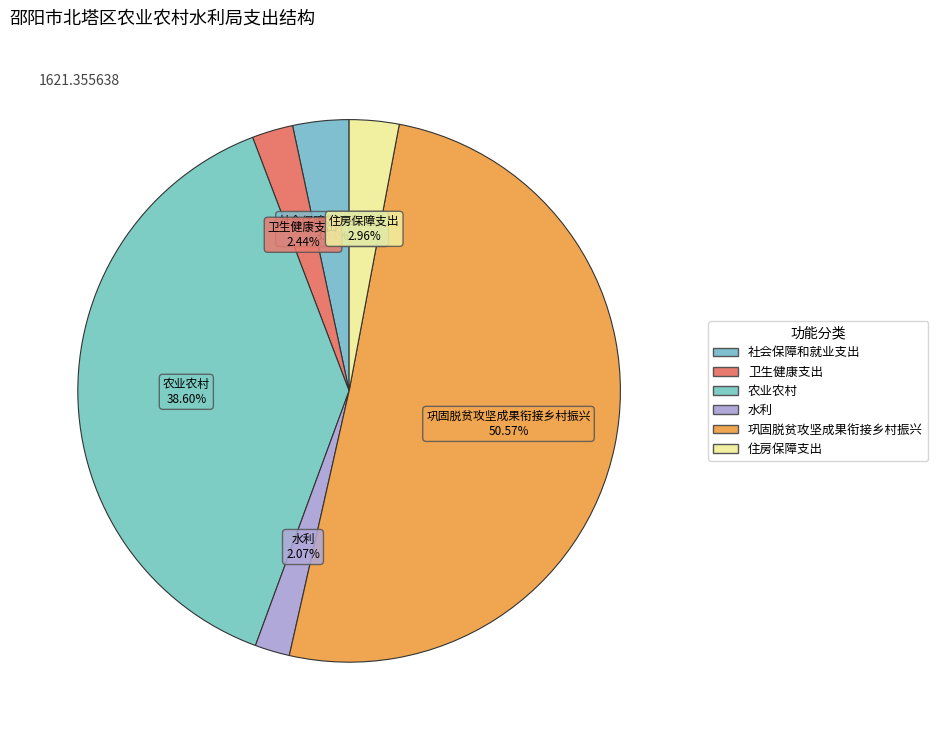

How many slices are in this pie chart?

6